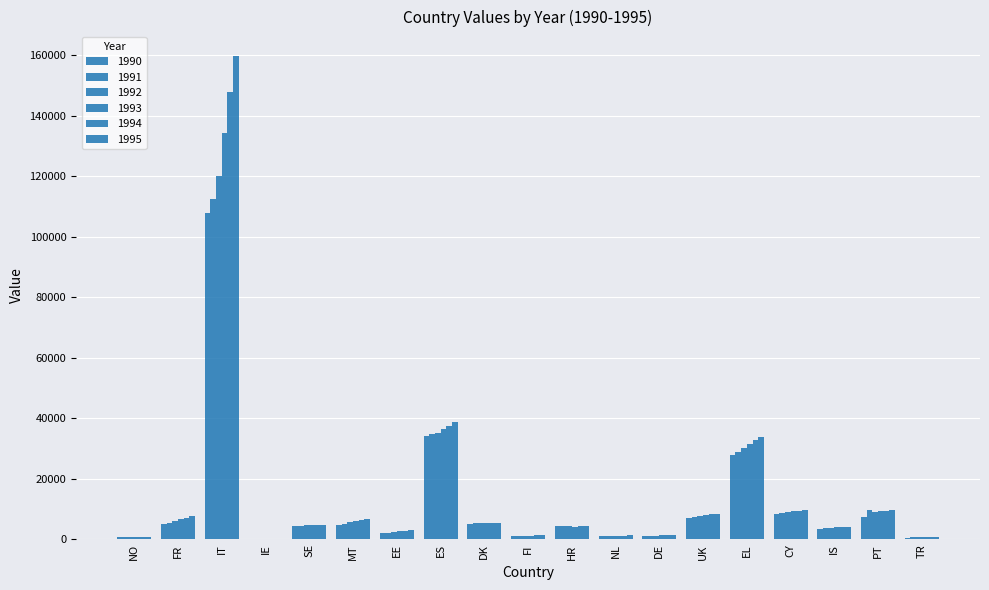

Count the number of data series in this chart.

6